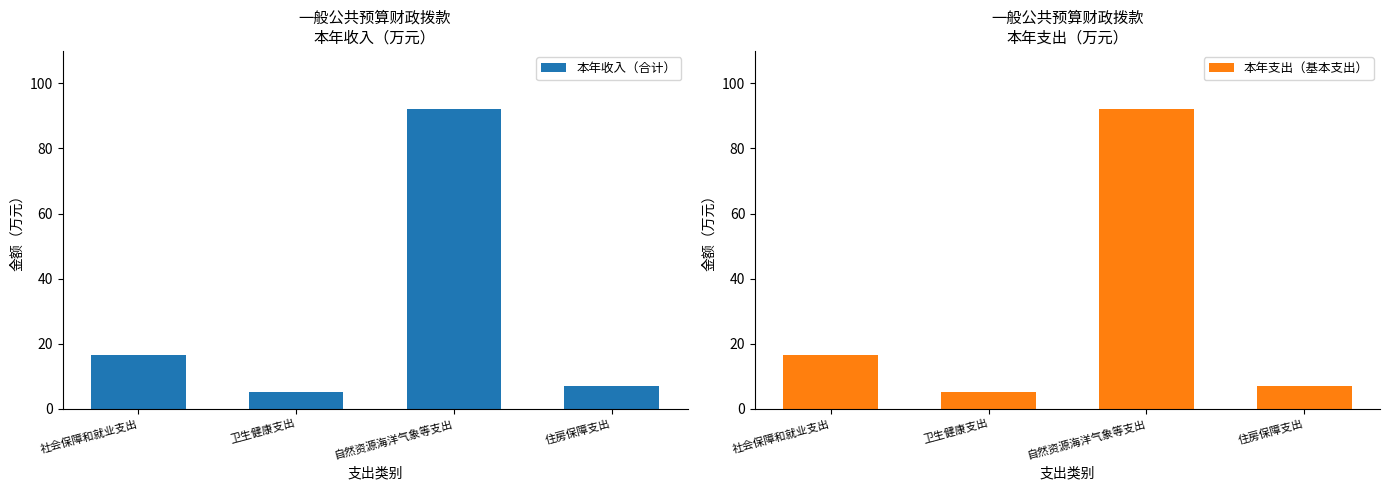

Read the 本年收入（合计） value at 住房保障支出.

7.1